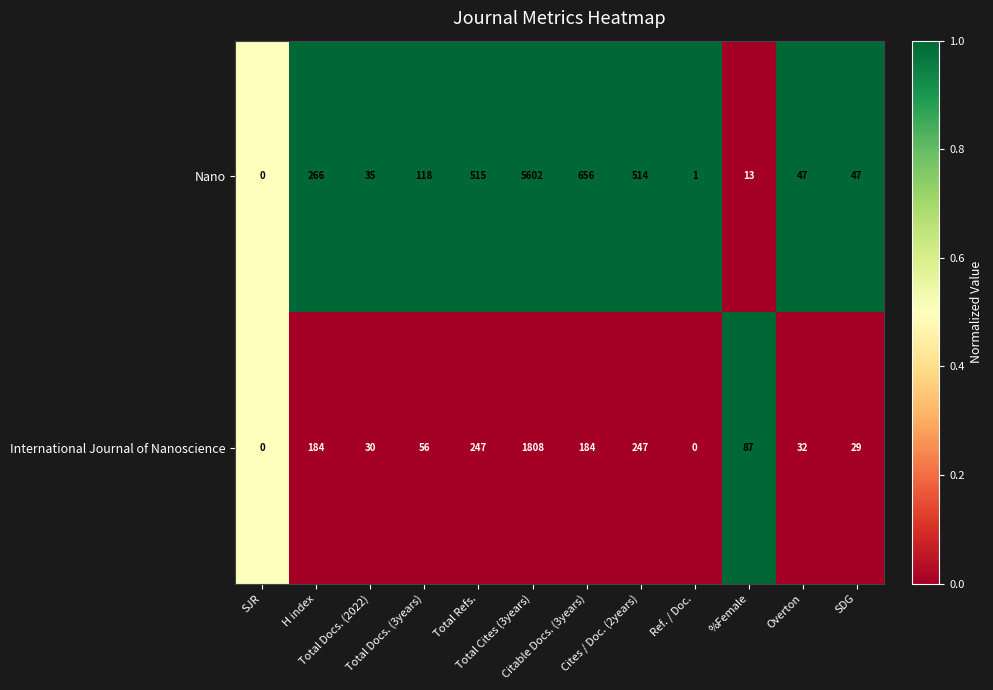

How many categories are shown in the chart?

12